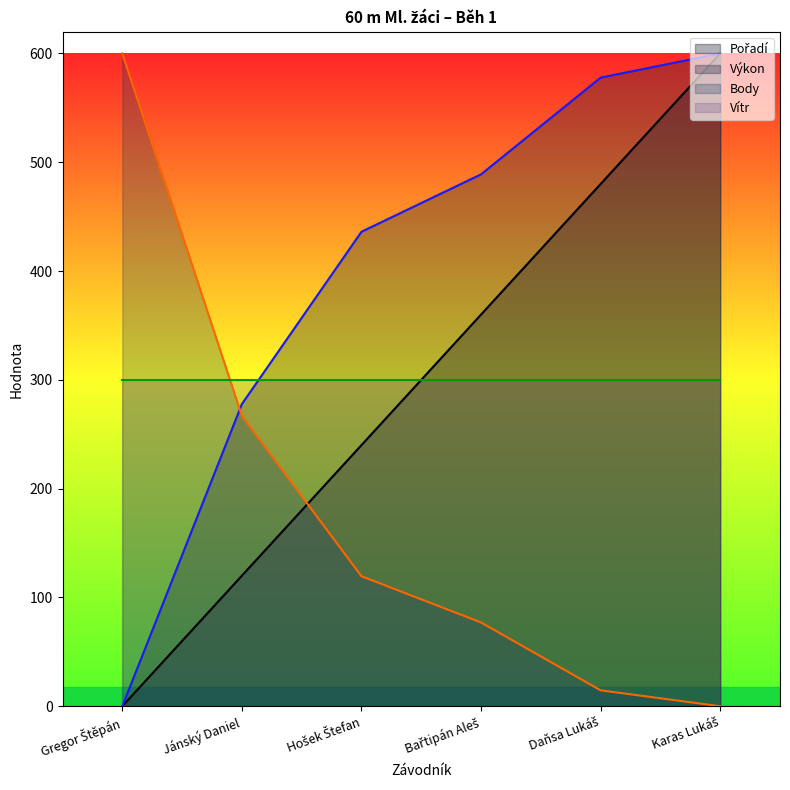

What is the greatest value displayed?

600.0